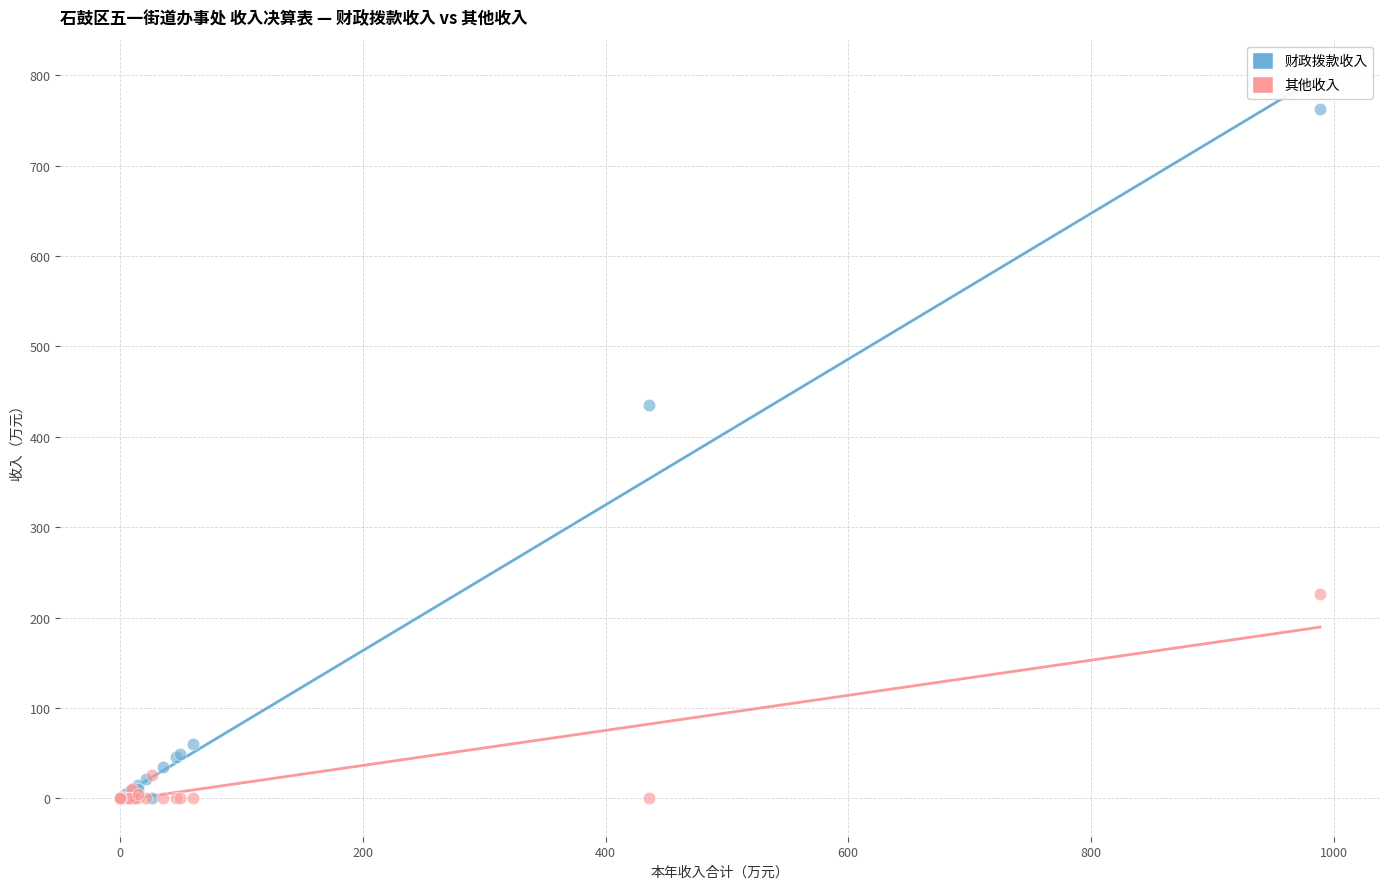

Across all series, what Y value is closest to 381?

435.4